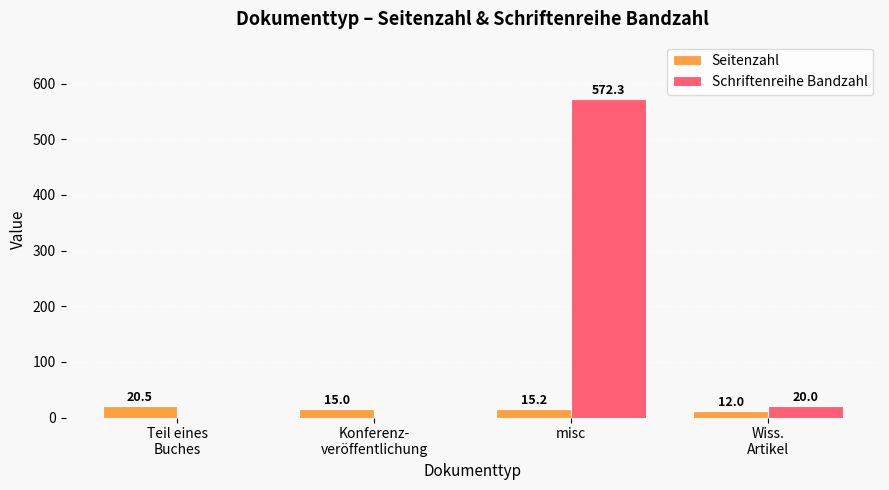

Where is Schriftenreihe Bandzahl nearest to the value 286?

Wiss.
Artikel